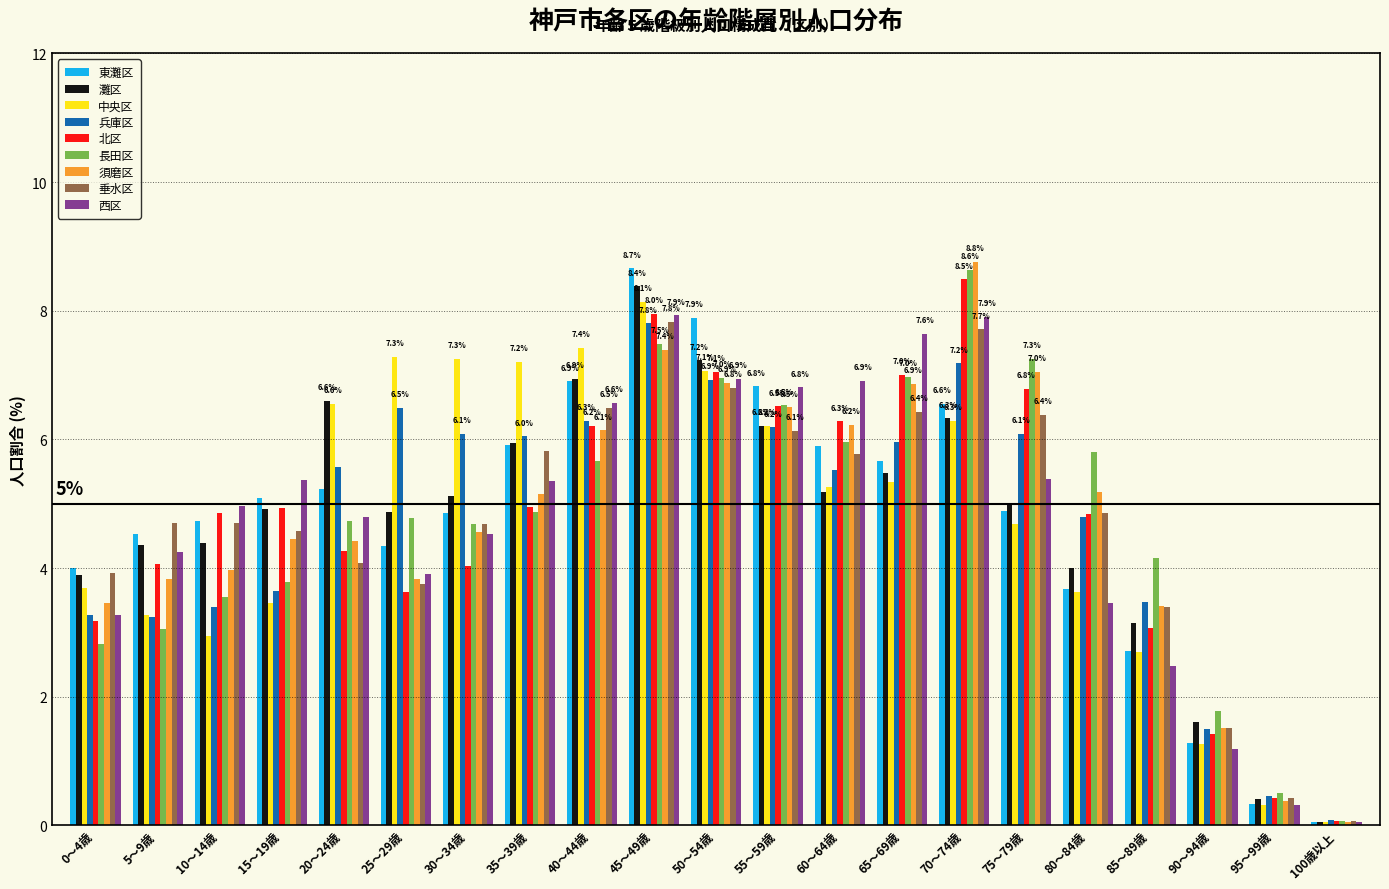

Is the value of 北区 at 45～49歳 greater than the value of 長田区 at 100歳以上?

Yes